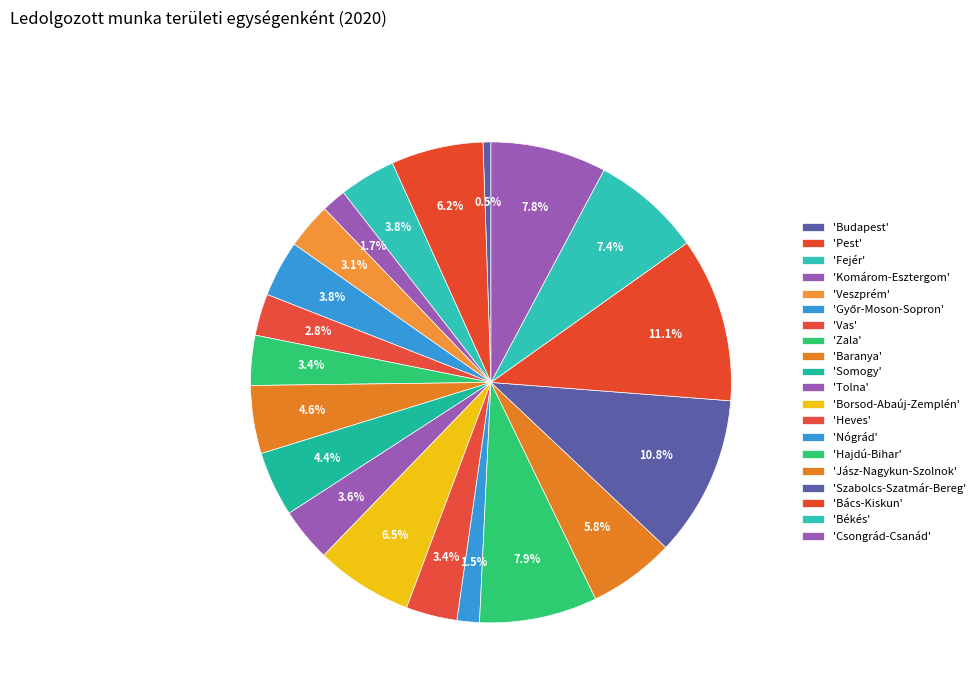

How many segments does this pie chart have?

20